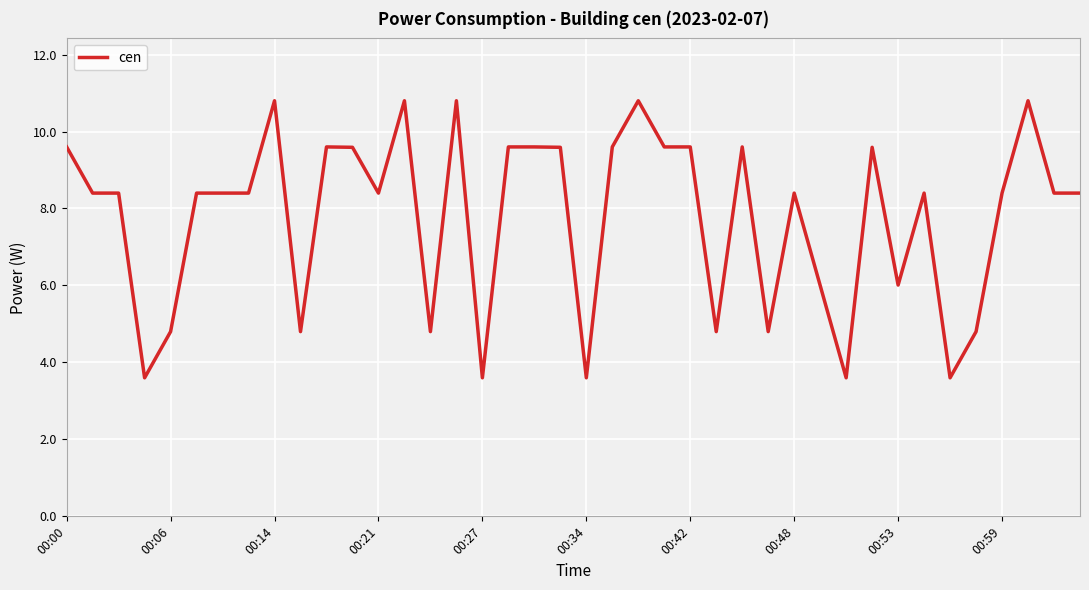

What is the average value?

7.8